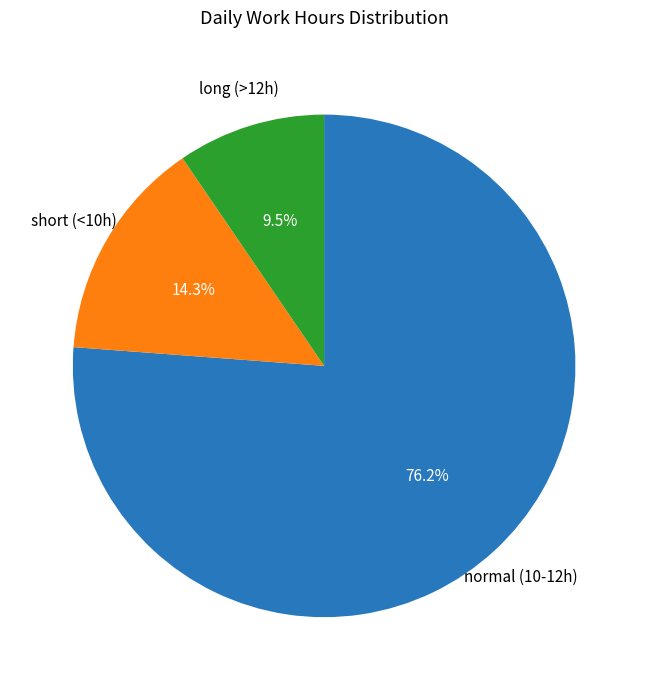

Is there any slice that represents more than half of the pie?

Yes